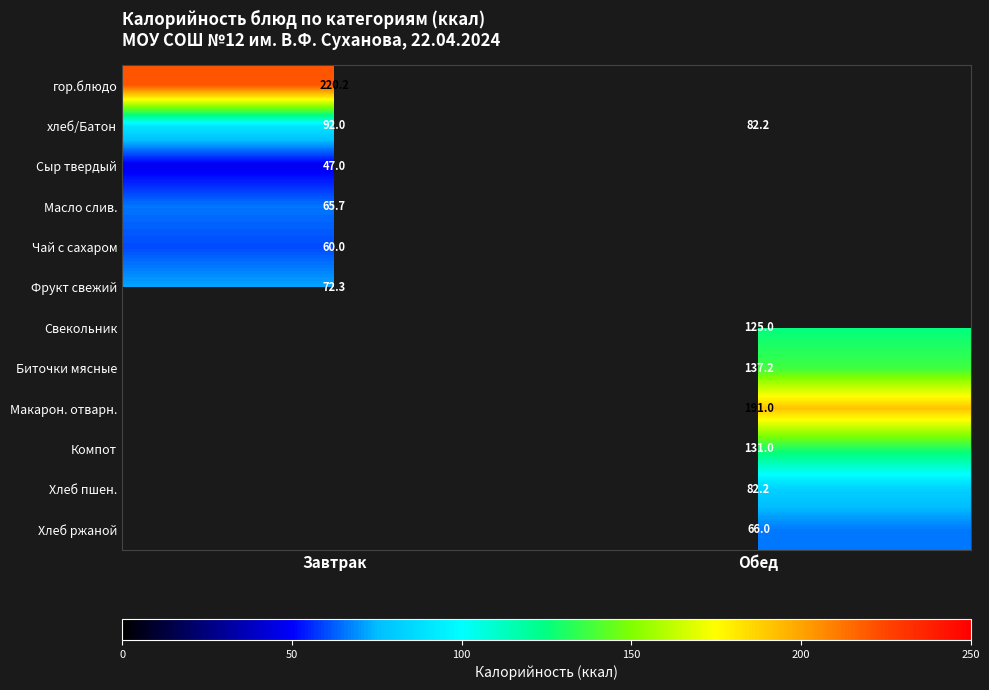

Rank the categories by хлеб/Батон value from highest to lowest.

Завтрак, Обед